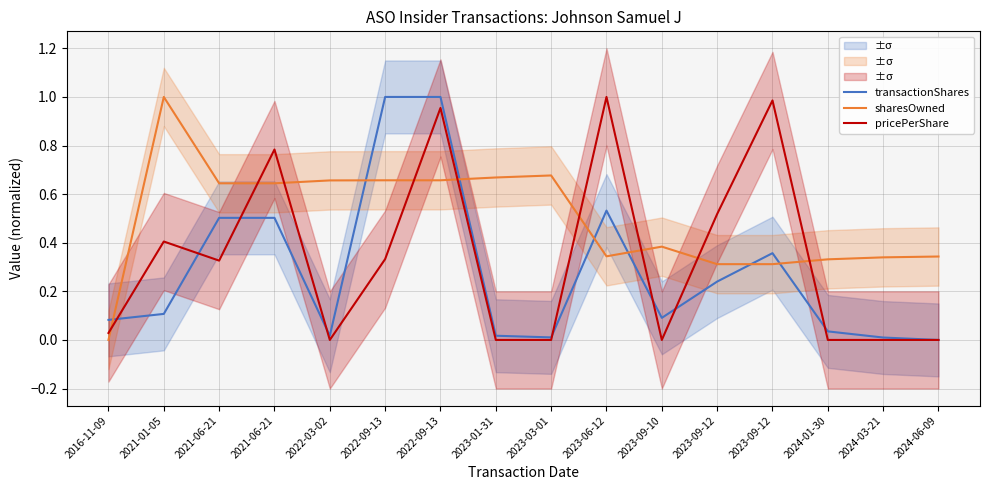

What is the label of the 9th point from the right?

2023-01-31